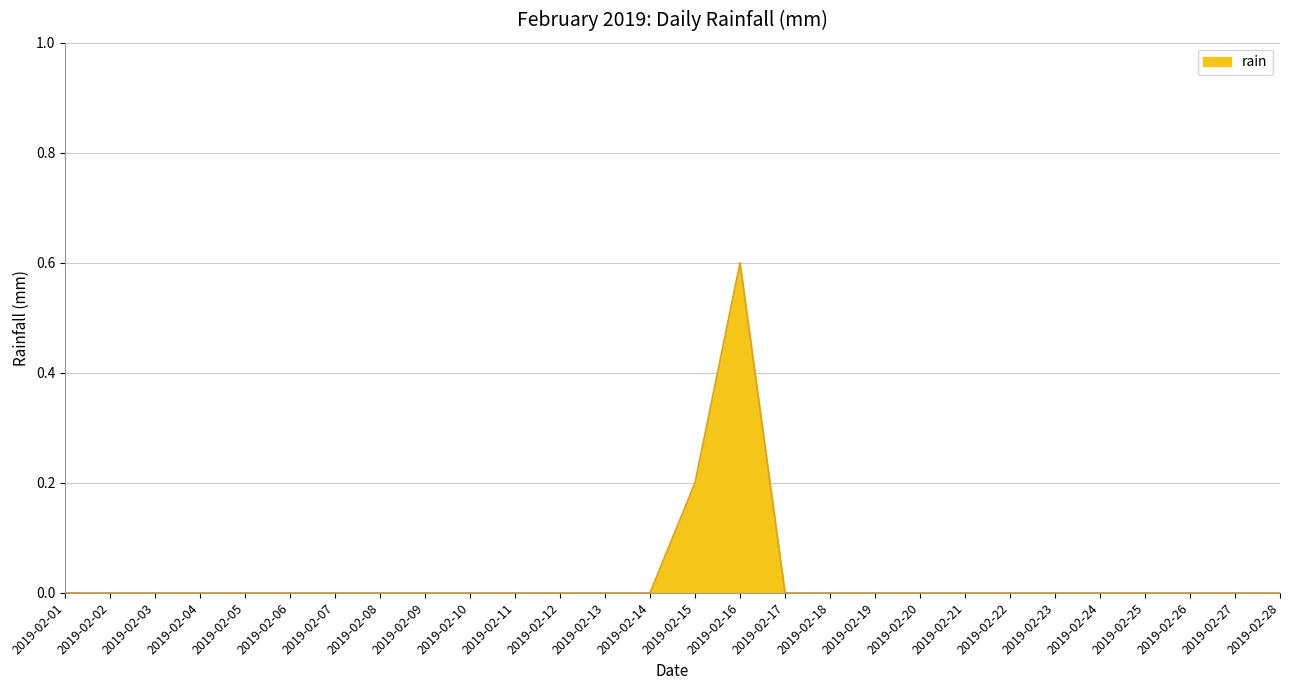

Which category has the highest value across all series?

2019-02-16